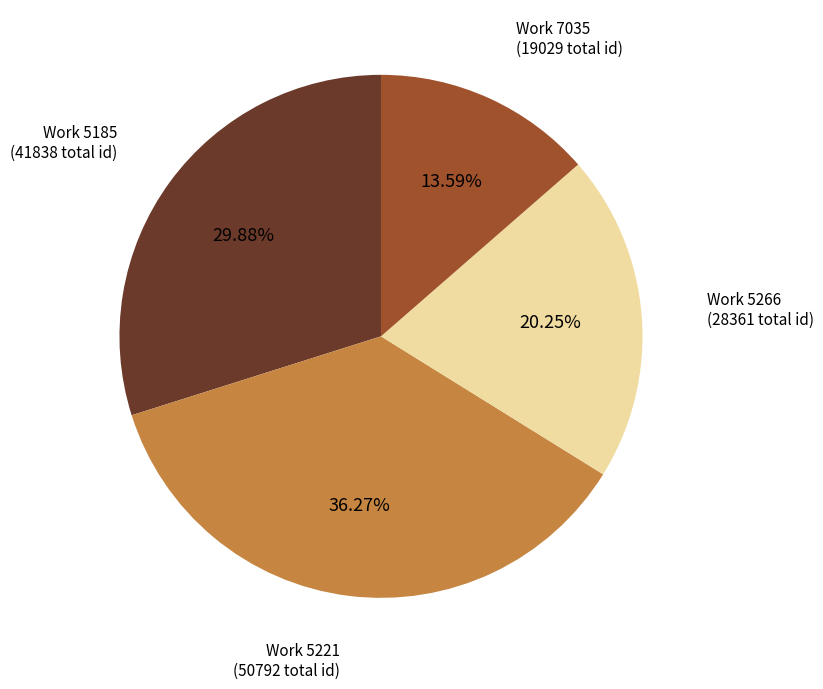

How many slices are in this pie chart?

4